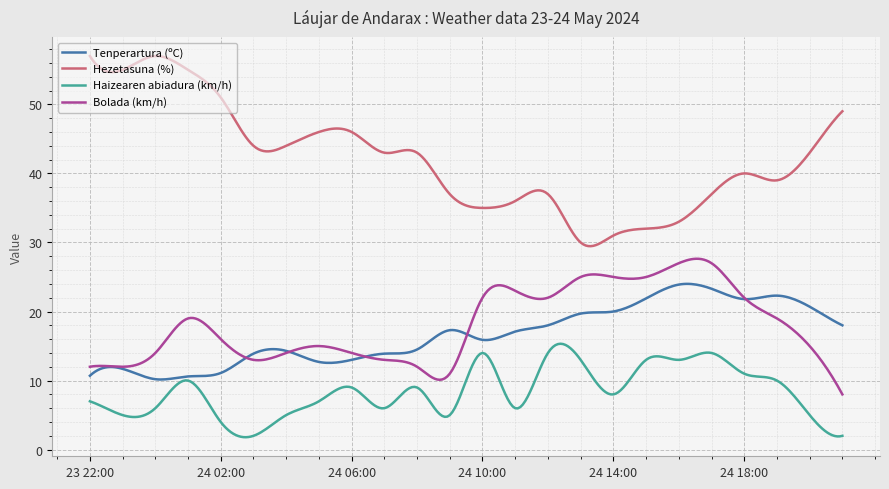

Which series has the largest total across all categories?

Hezetasuna (%)